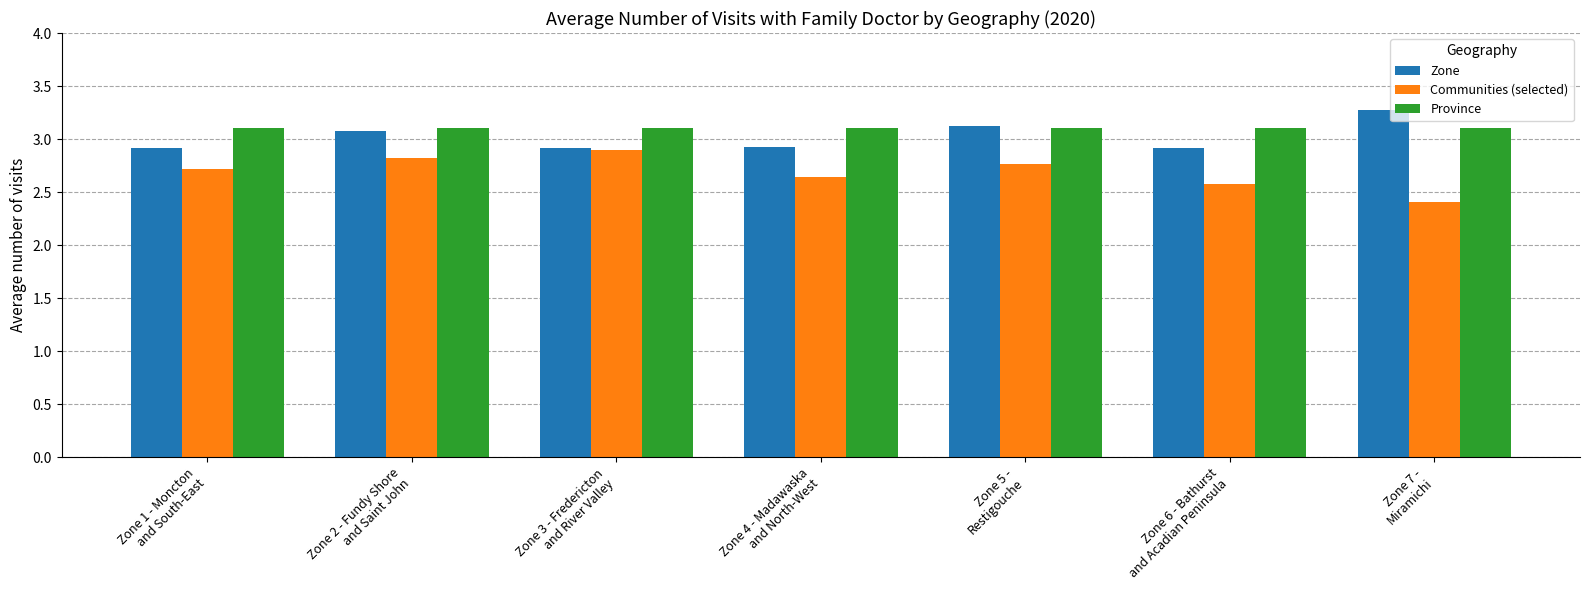

What is the lowest value of the Communities (selected) series?

2.4